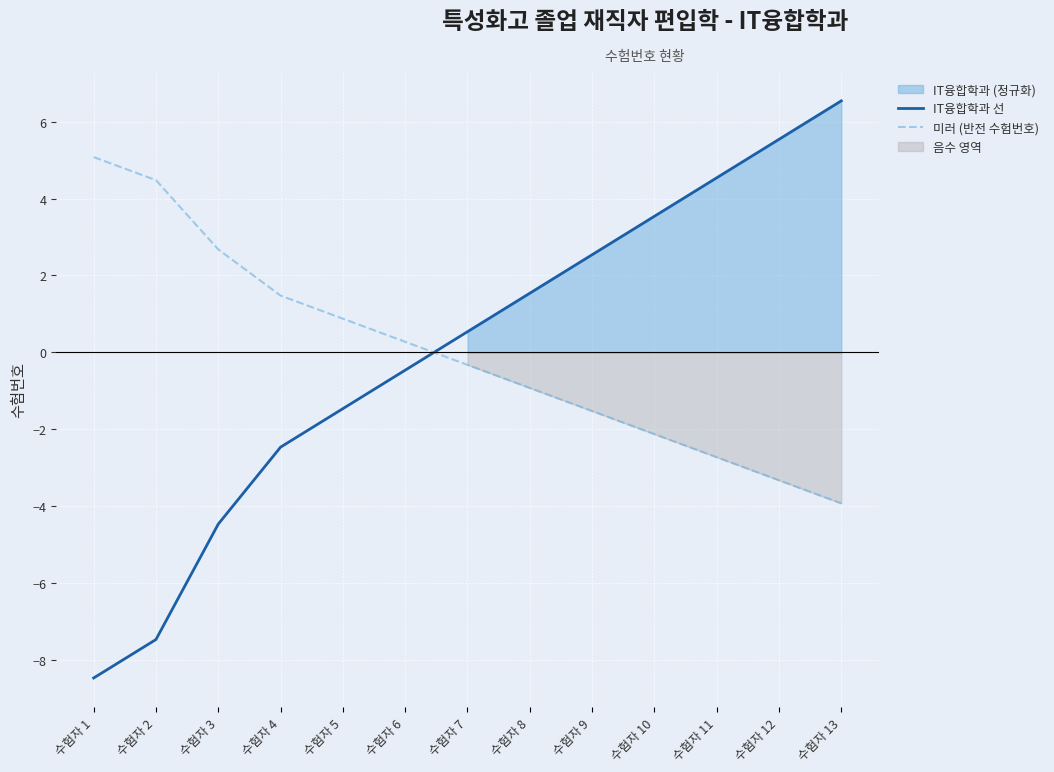

Where is IT융합학과 선 nearest to the value 0?

수험자 6